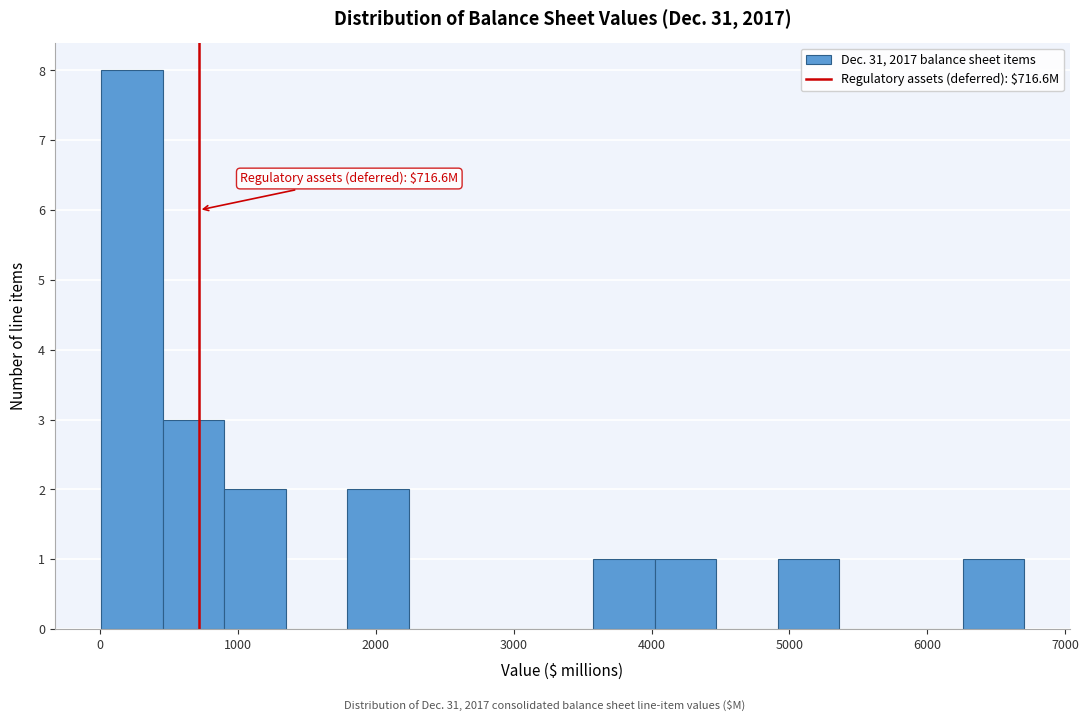

Which range on the x-axis has the tallest bar?

0 to 500